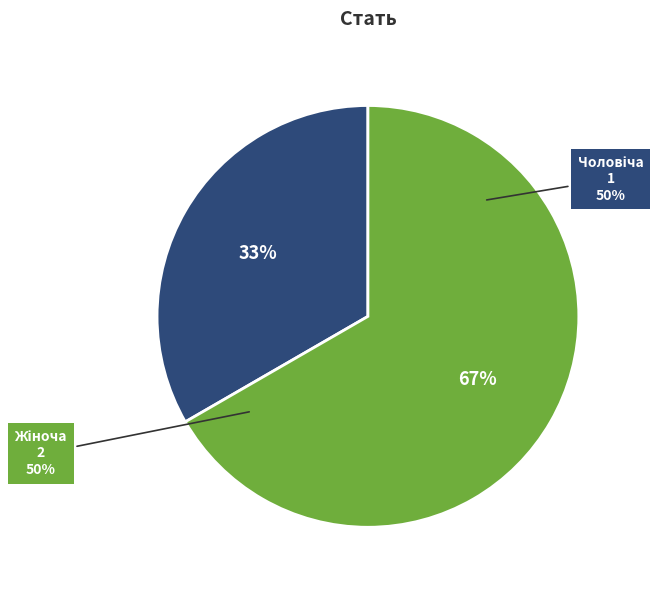

How many segments does this pie chart have?

2